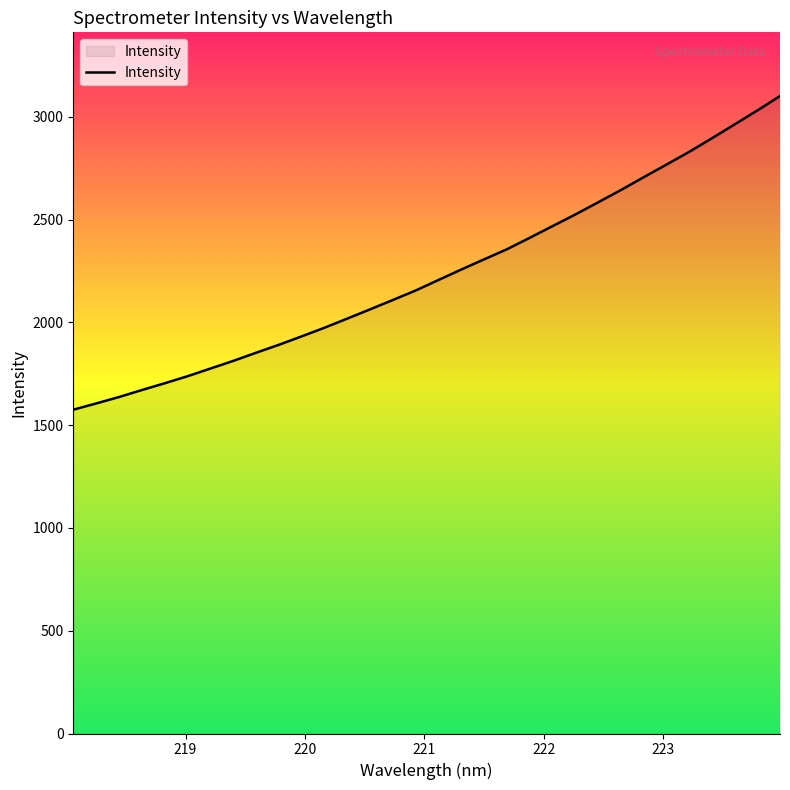

Reading right to left, what are all the values shown in this chart?

3100.5	3030.3	2962.3	2894.6	2828.4	2766.3	2704.9	2642.6	2582.9	2523.8	2467.2	2410.4	2354.8	2305.9	2256.4	2205.5	2154.4	2108.3	2062.7	2017.7	1973.3	1931.3	1890.3	1851.6	1812.0	1774.8	1737.6	1703.5	1670.4	1636.5	1605.3	1575.0